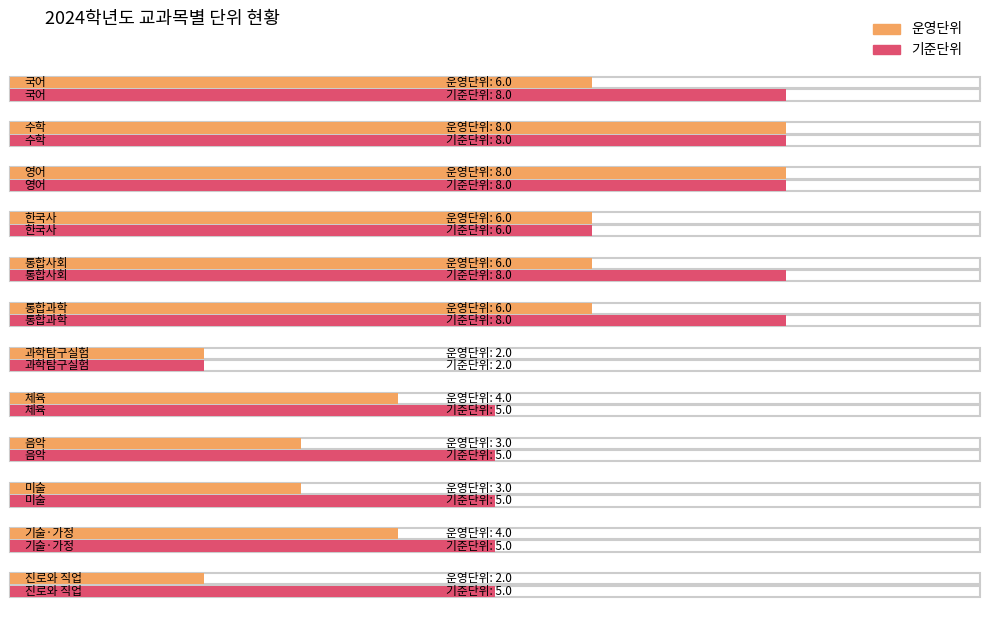

What is the difference between the maximum and minimum values in the 운영단위 series?

6